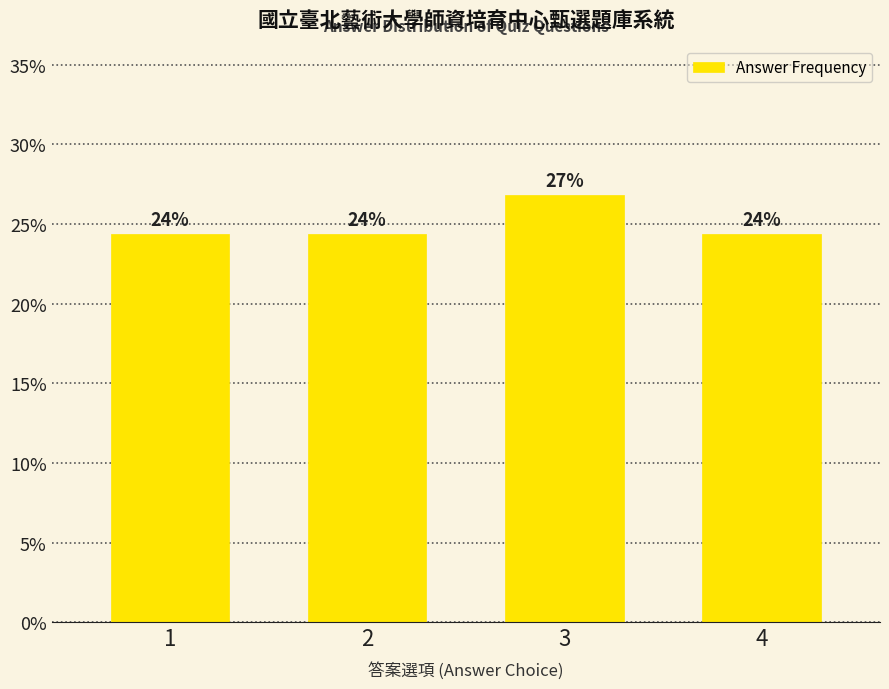

What is the value of the 2nd bar from the left?

24.4